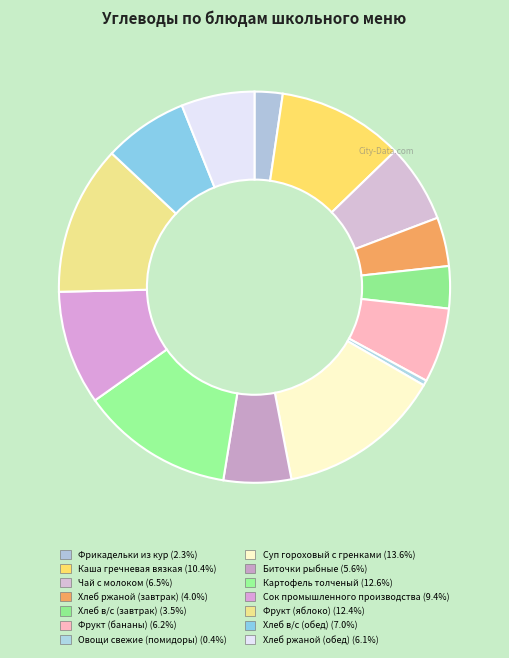

Between Фрукт (бананы) and Фрукт (яблоко), which is larger?

Фрукт (яблоко)